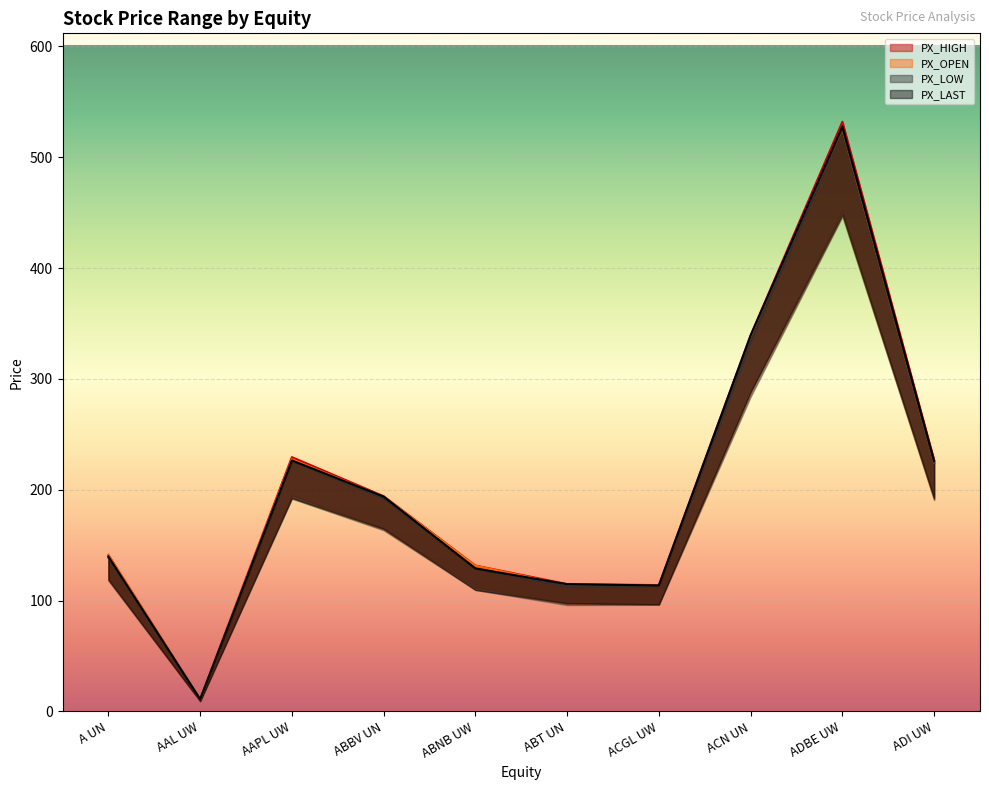

The value of PX_LOW at ADBE UW is 933.2. True or false?

False